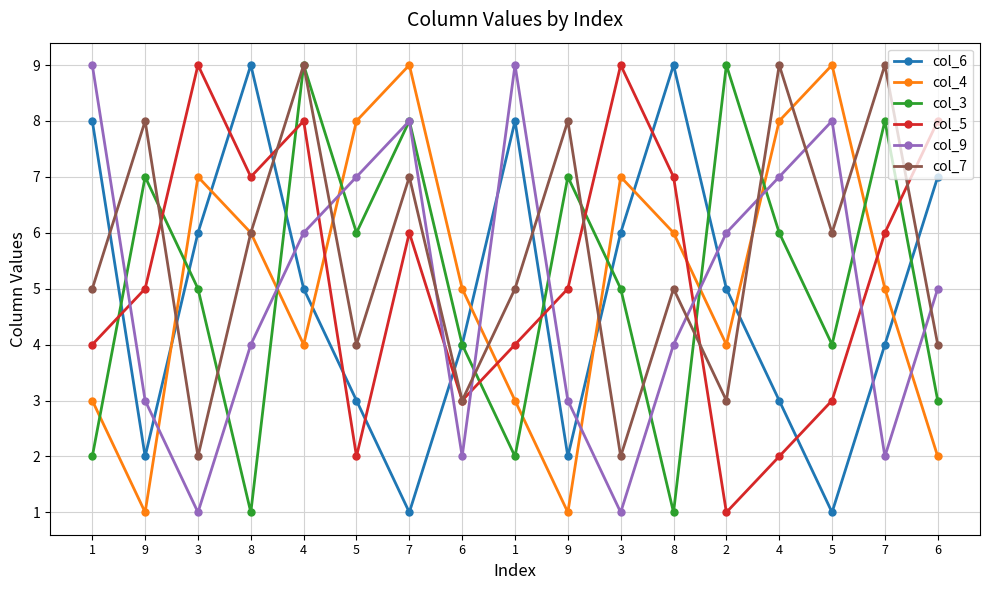

Reading right to left, list all the values displayed in this chart.

col_6: 7	4	1	3	5	9	6	2	8	4	1	3	5	9	6	2	8
col_4: 2	5	9	8	4	6	7	1	3	5	9	8	4	6	7	1	3
col_3: 3	8	4	6	9	1	5	7	2	4	8	6	9	1	5	7	2
col_5: 8	6	3	2	1	7	9	5	4	3	6	2	8	7	9	5	4
col_9: 5	2	8	7	6	4	1	3	9	2	8	7	6	4	1	3	9
col_7: 4	9	6	9	3	5	2	8	5	3	7	4	9	6	2	8	5